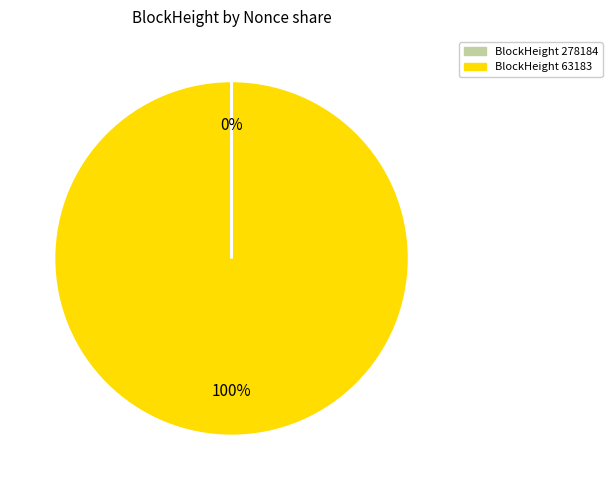

To the nearest percent, what is the average slice percentage?

50%